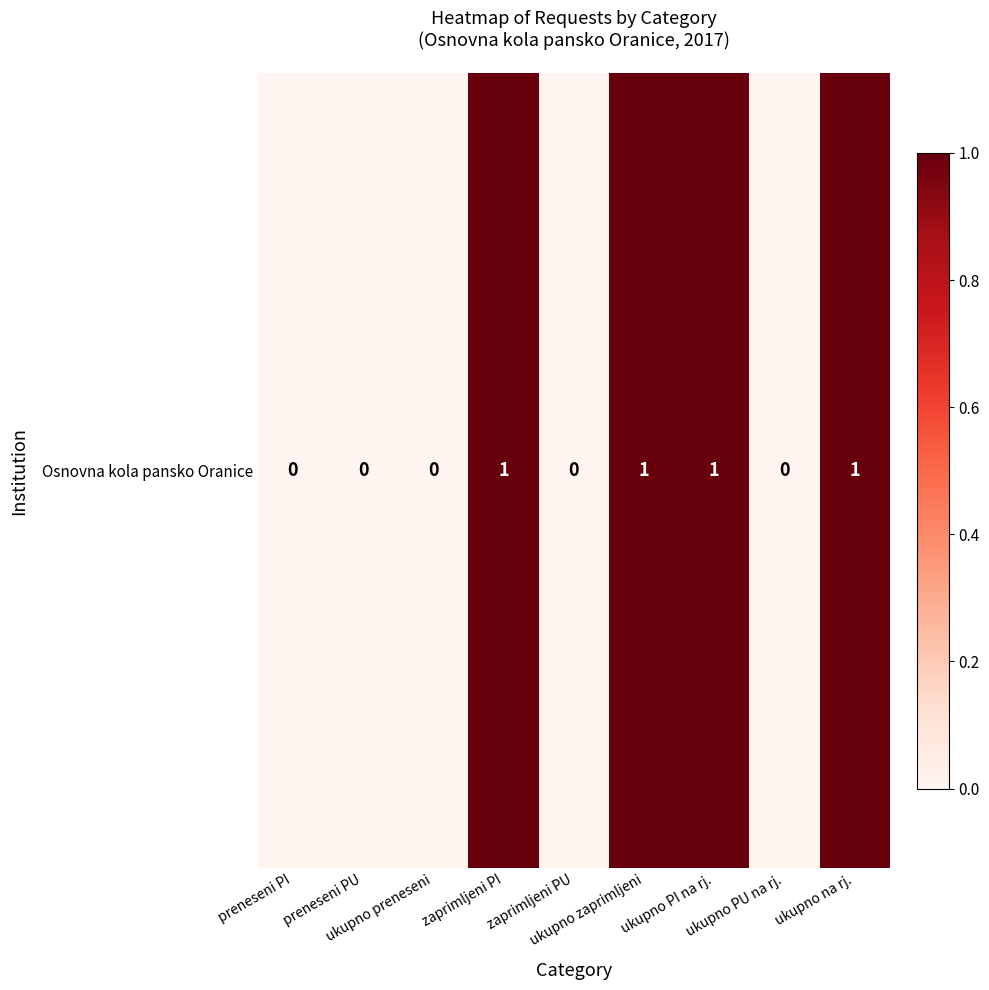

At which category does the chart reach its minimum across all series?

preneseni PI